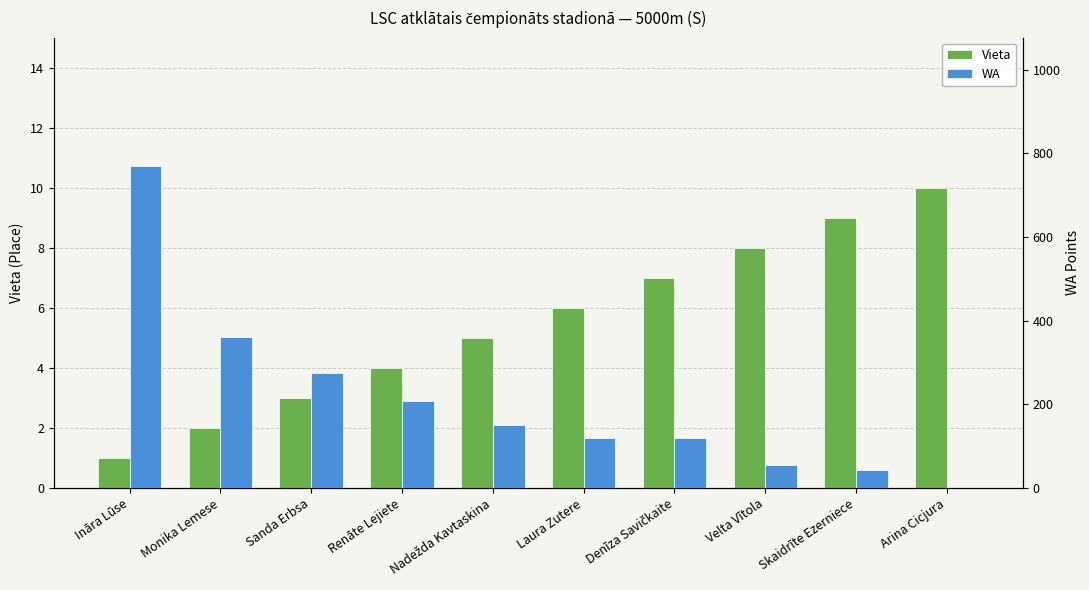

What is the label of the 7th bar from the left?

Denīza Savičkaite